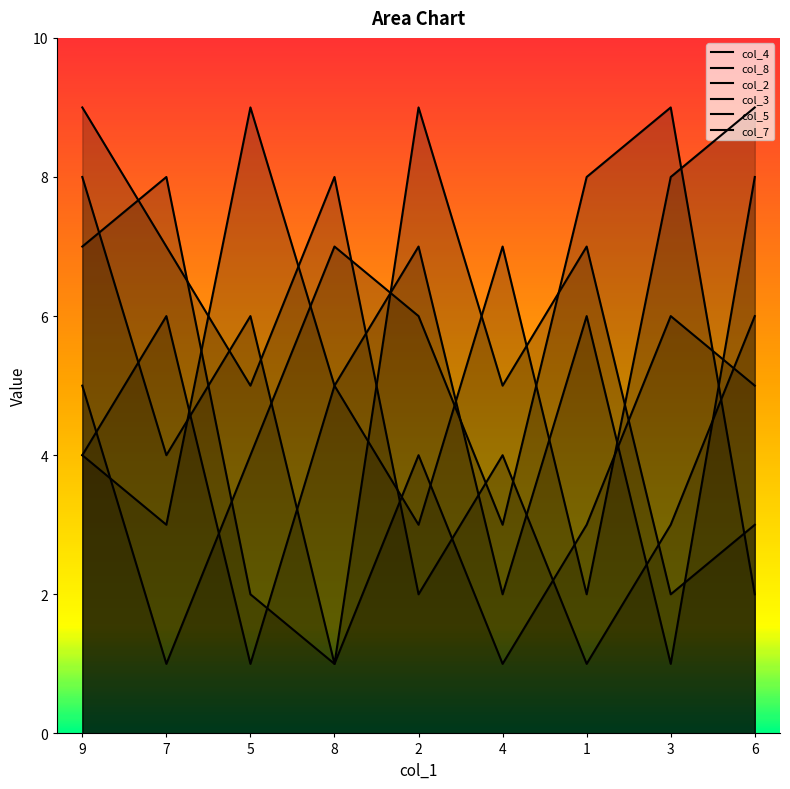

Does the chart display data point markers on the line(s)?

No